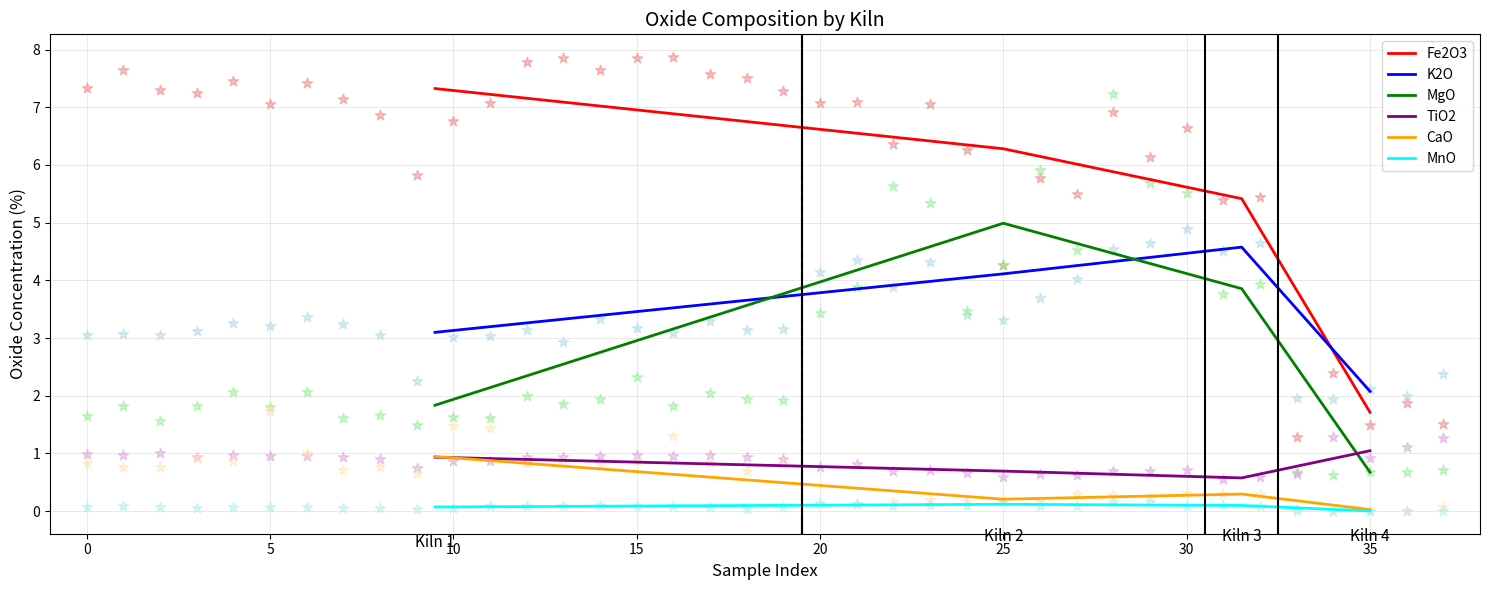

Is the value of MnO at 25 greater than the value of MgO at 35?

No